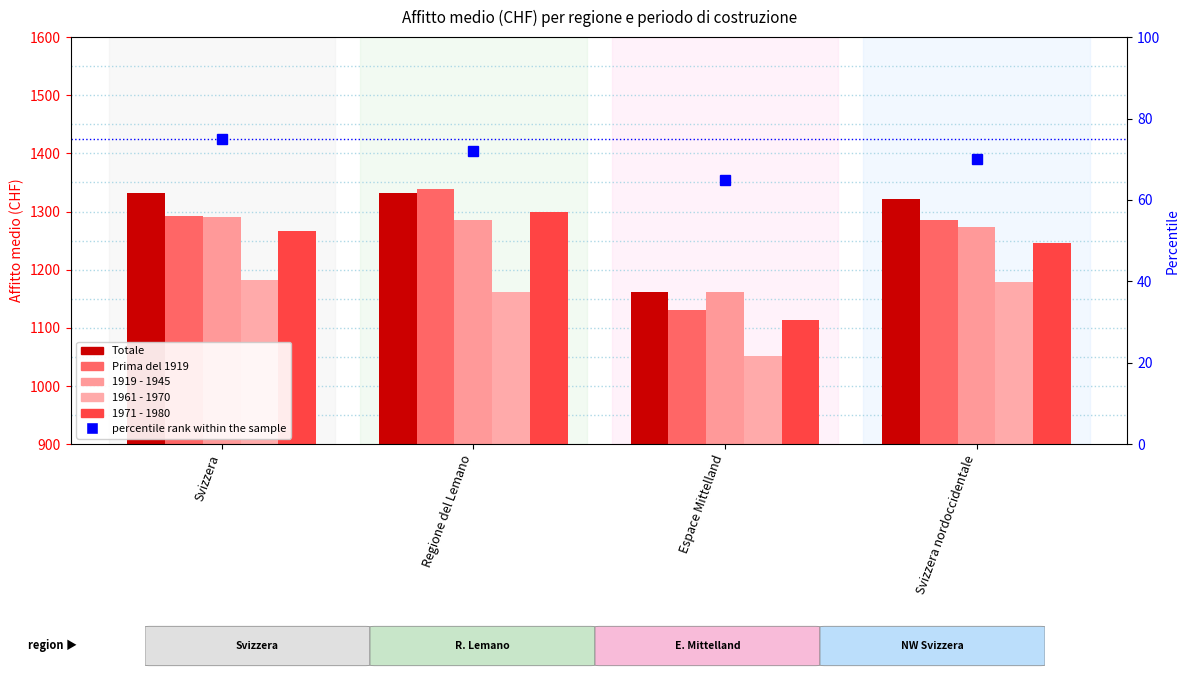

What is the sum of the 1919 - 1945 values at Svizzera nordoccidentale and Espace Mittelland?

2435